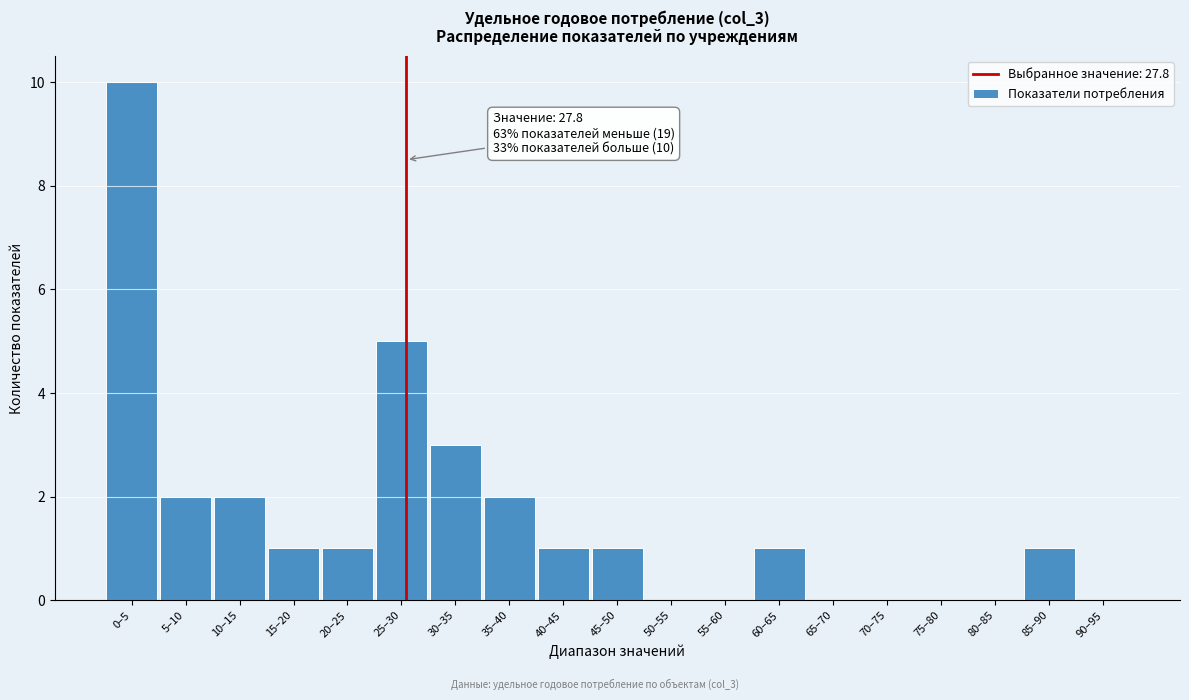

Reading left to right, transcribe all the data shown in this chart.

0–5=10	5–10=2	10–15=2	15–20=1	20–25=1	25–30=5	30–35=3	35–40=2	40–45=1	45–50=1	50–55=0	55–60=0	60–65=1	65–70=0	70–75=0	75–80=0	80–85=0	85–90=1	90–95=0